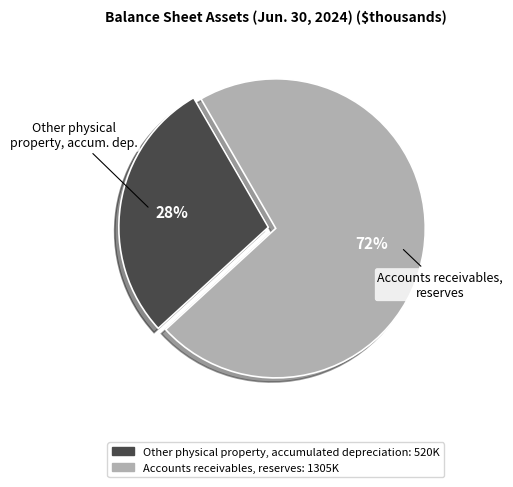

Combined, do Accounts receivables, reserves and Other physical property, accumulated depreciation account for over 50%?

Yes